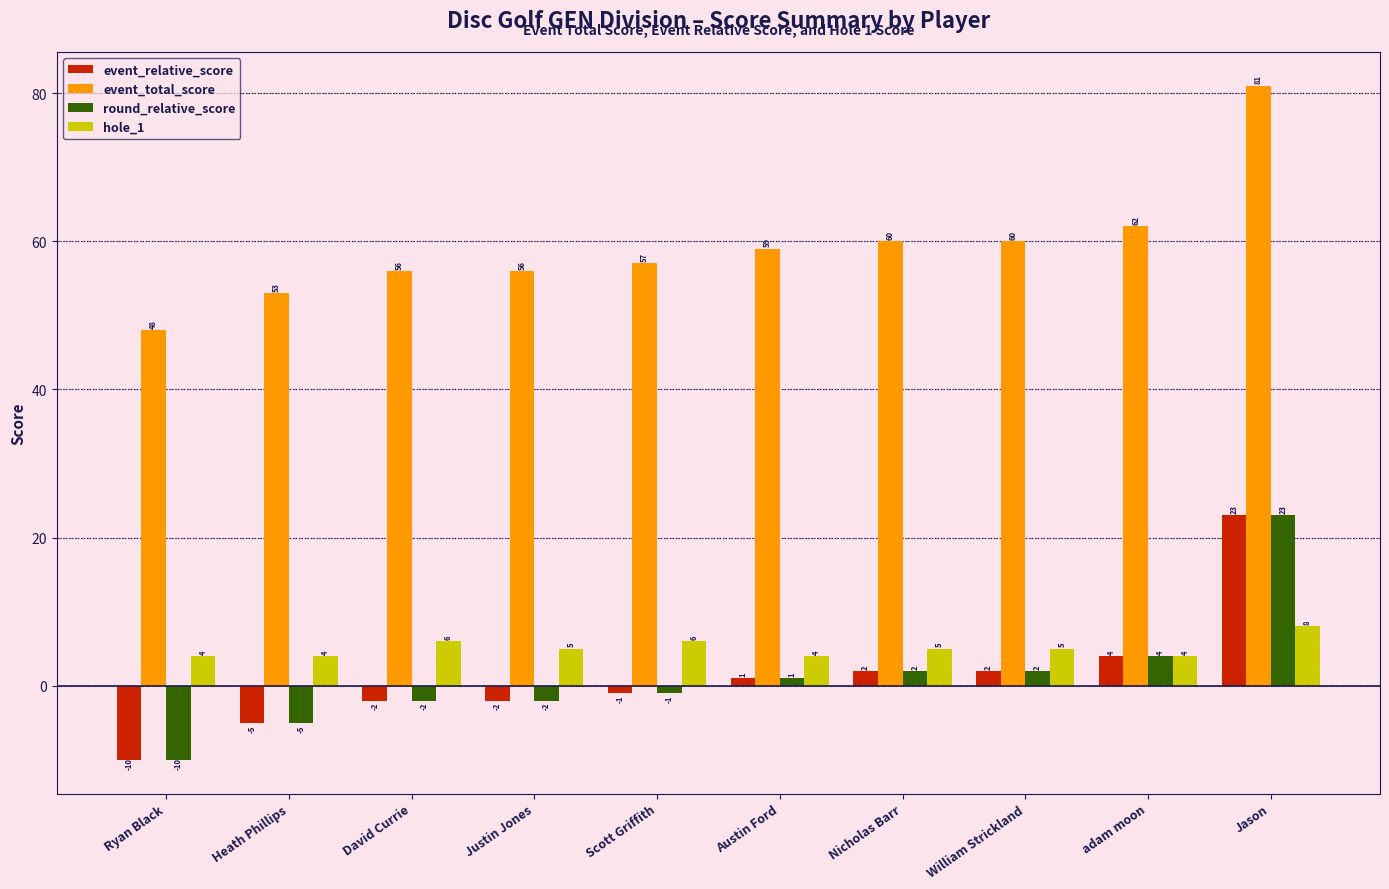

At how many categories does at least one series exceed 26?

10